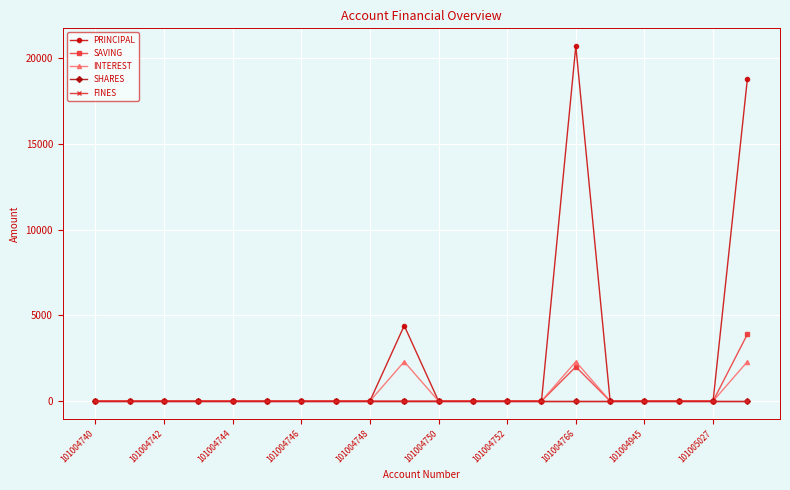

Does the chart have visible grid lines?

Yes